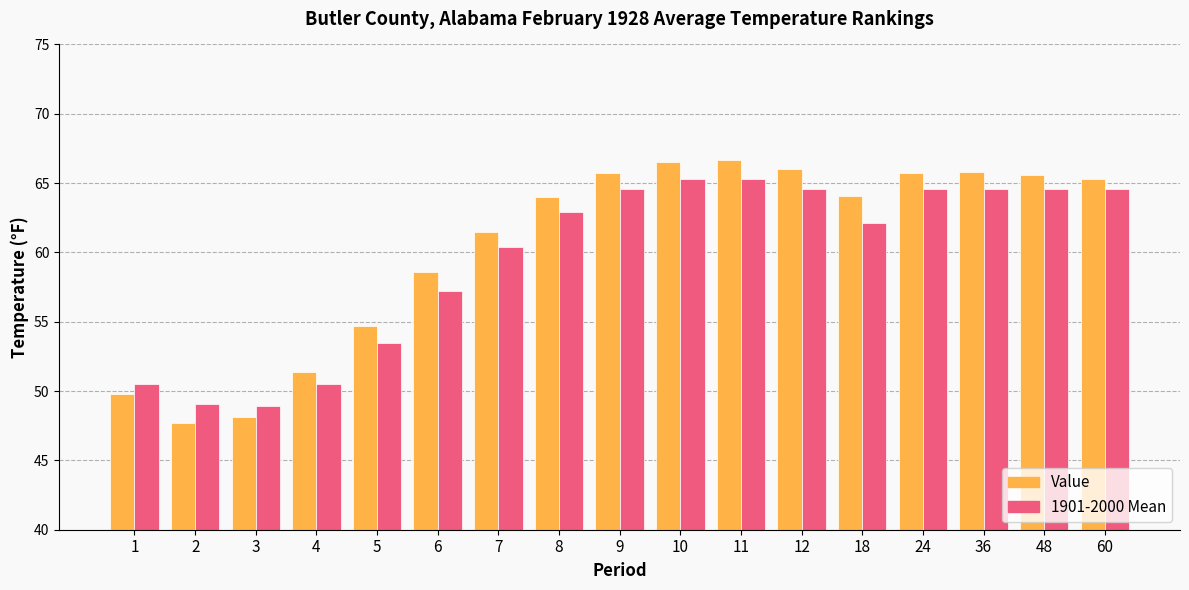

How many groups of bars are there?

17